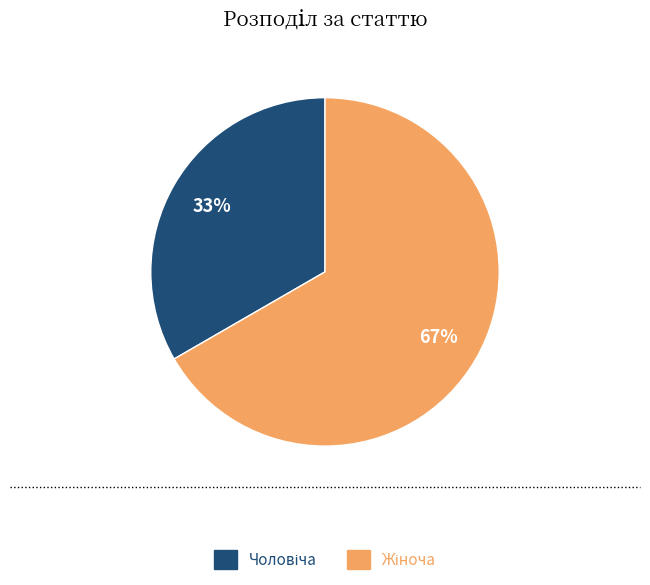

Does any single category account for the majority?

Yes